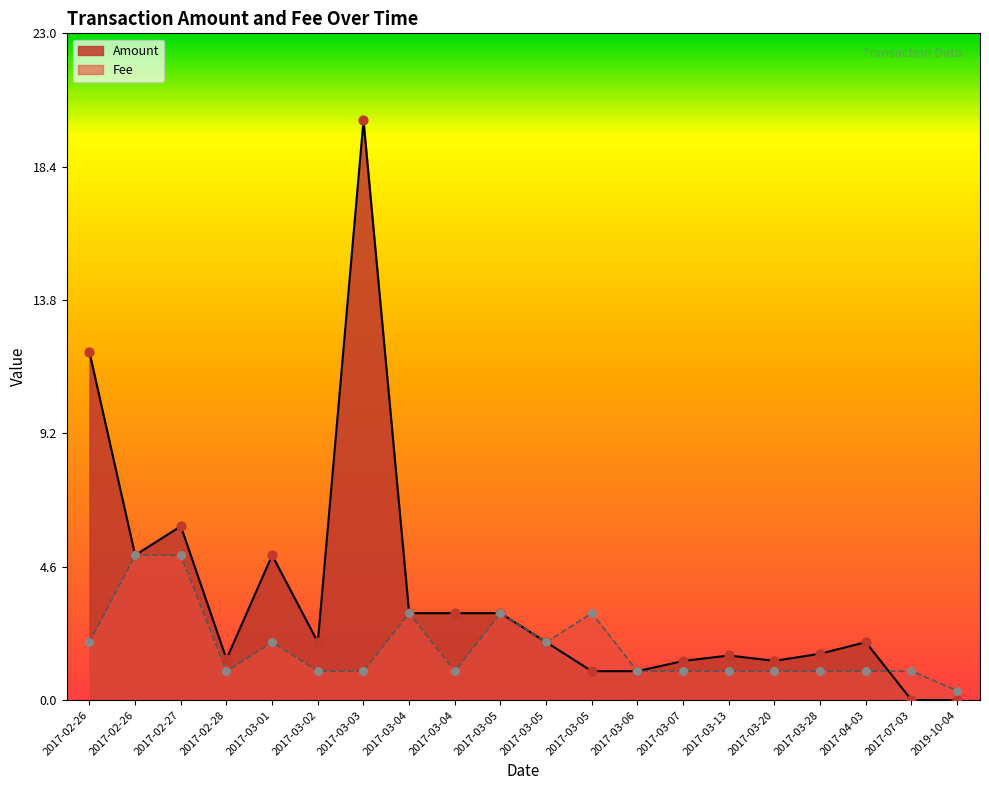

Which series has the largest total across all categories?

Amount